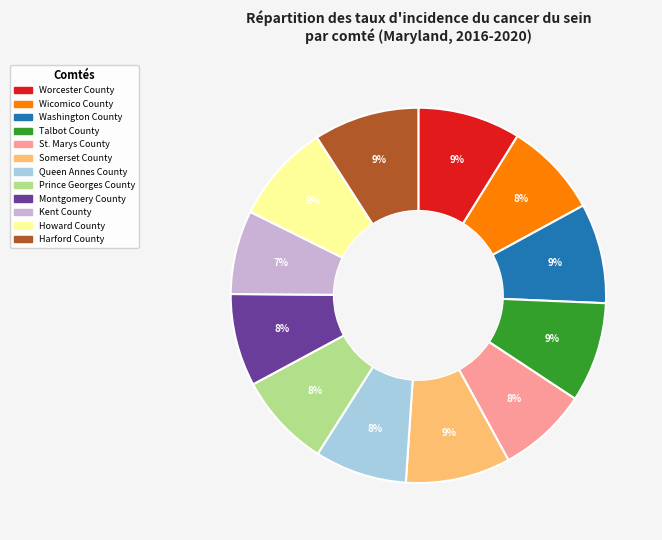

How many segments does this pie chart have?

12